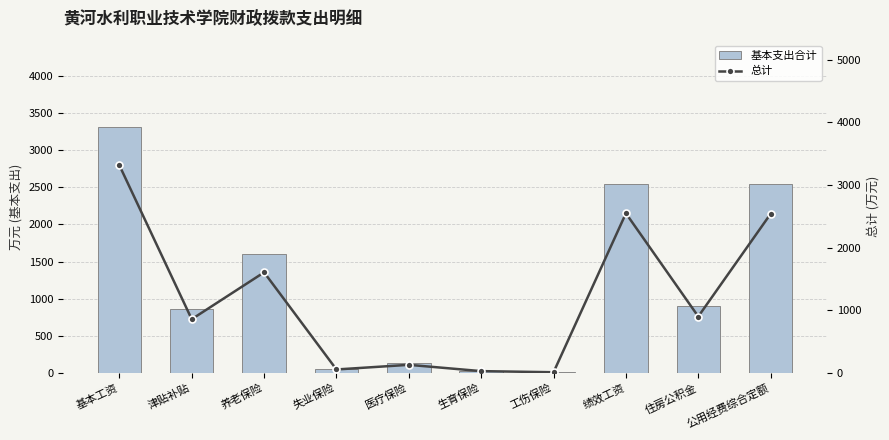

What is the label of the 1st bar from the left?

基本工资